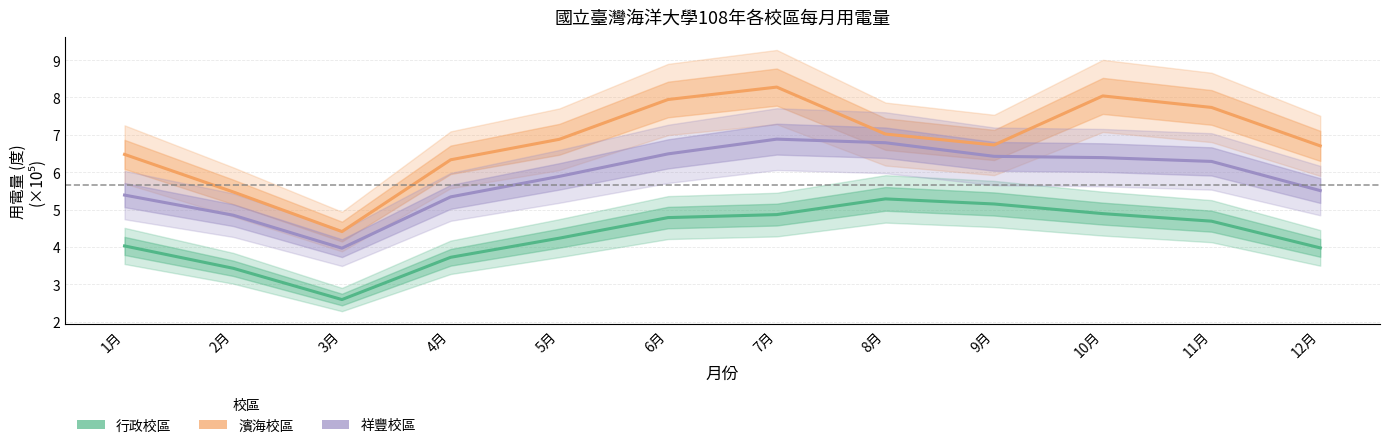

What is the label of the 11th point from the left?

11月